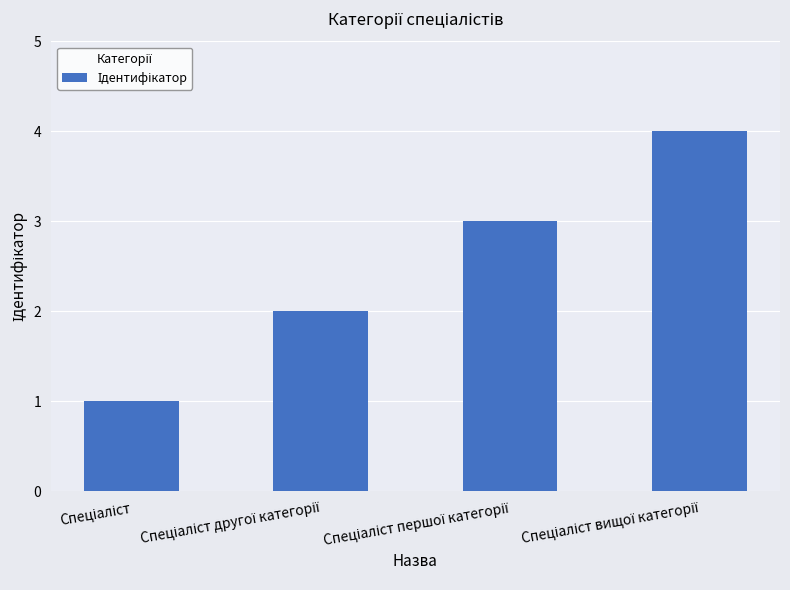

What is the greatest value displayed?

4